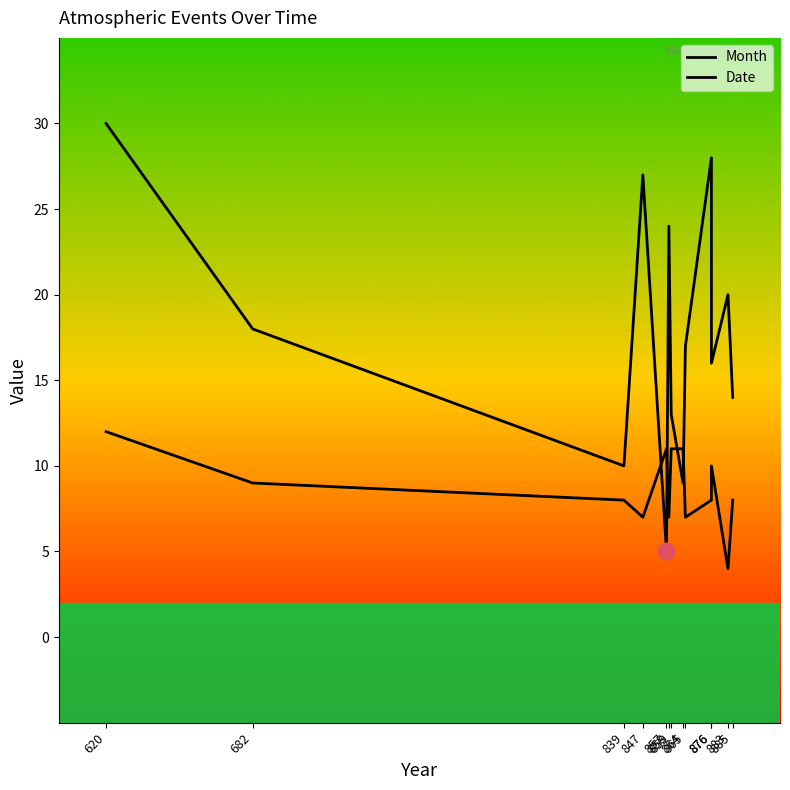

What is the value of the Date point at the 6th from the left?

24